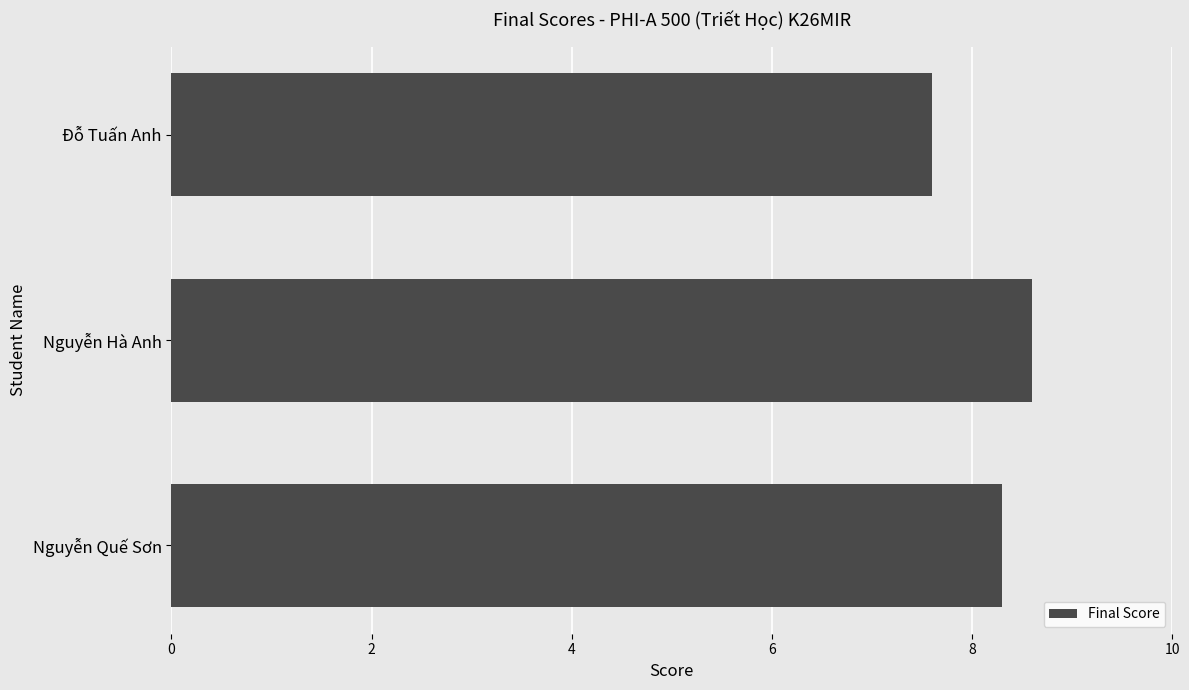

Reading top to bottom, what are all the values shown in this chart?

Đỗ Tuấn Anh=7.6	Nguyễn Hà Anh=8.6	Nguyễn Quế Sơn=8.3